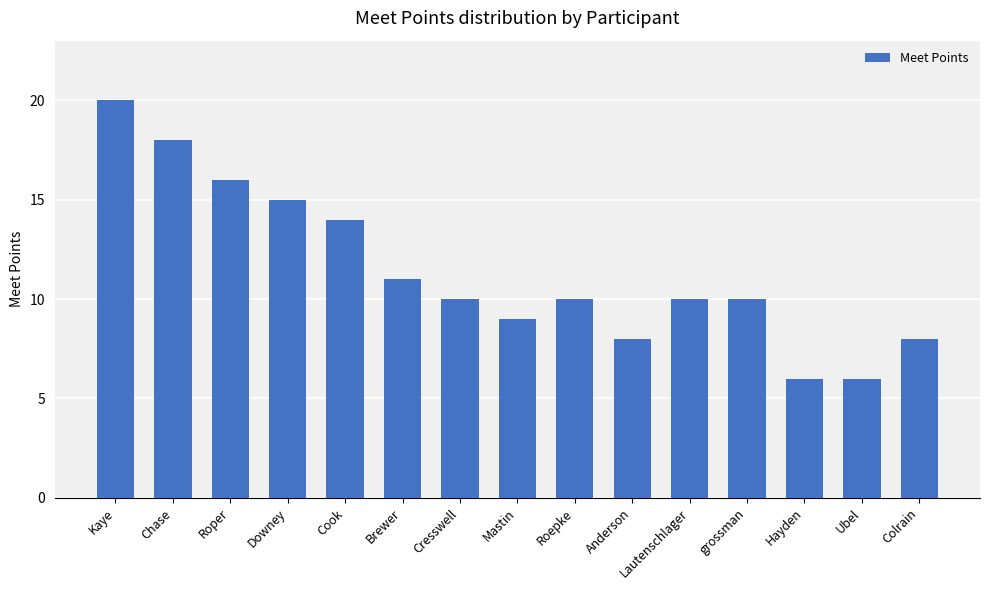

Does the chart contain stacked bars?

No